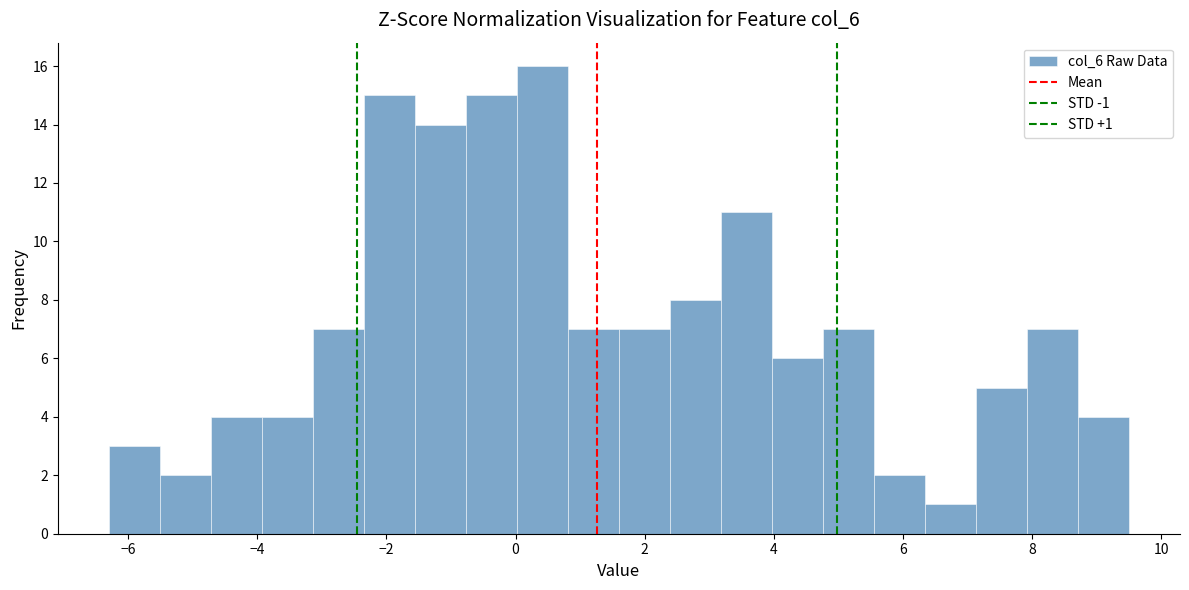

Read against the x-axis, roughly where is the centre of the tallest bar?

0.4